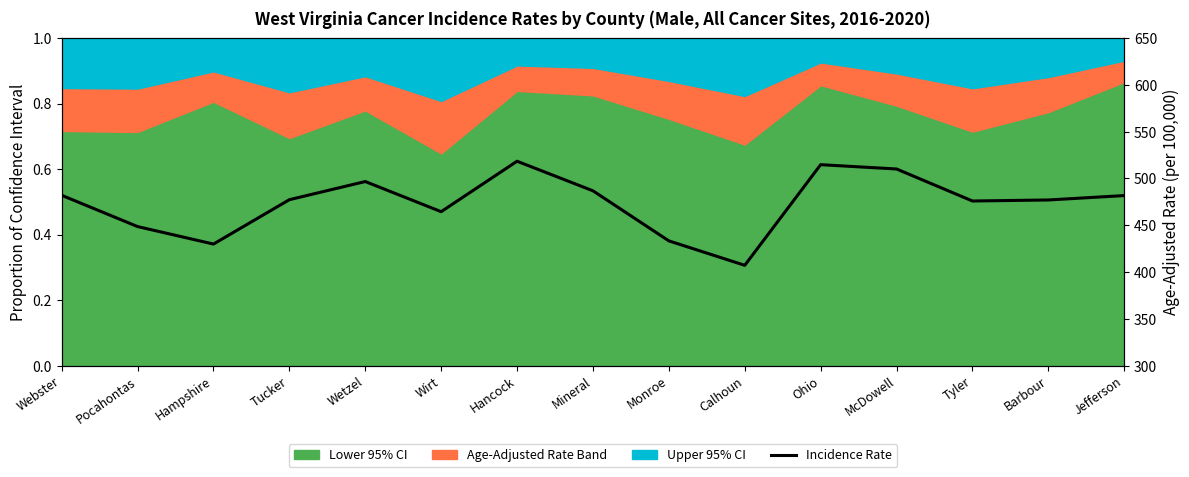

Approximately how many times larger is the value at Pocahontas compared to Barbour?

0.9